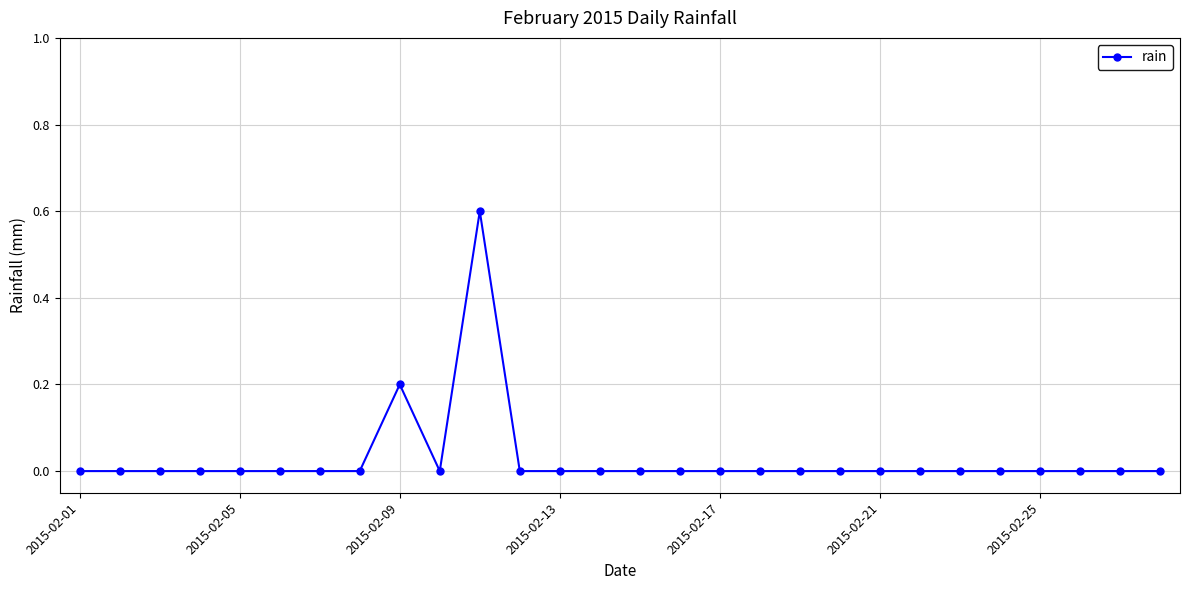

Reading left to right, extract all data points from this chart.

0.0	0.0	0.0	0.0	0.0	0.0	0.0	0.0	0.2	0.0	0.6	0.0	0.0	0.0	0.0	0.0	0.0	0.0	0.0	0.0	0.0	0.0	0.0	0.0	0.0	0.0	0.0	0.0